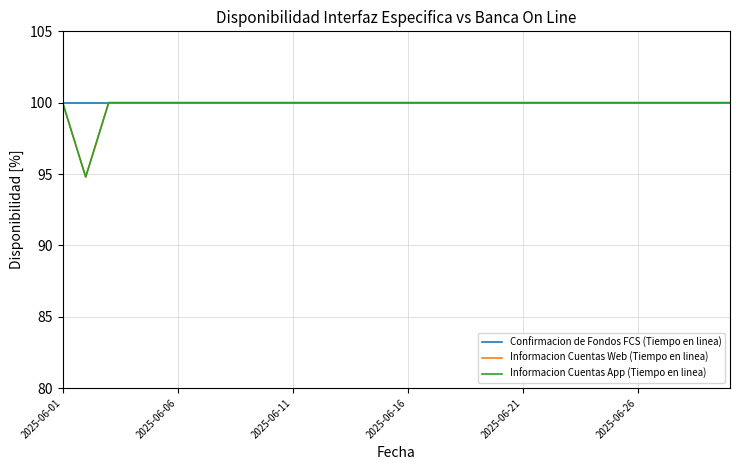

Does the chart have visible grid lines?

Yes